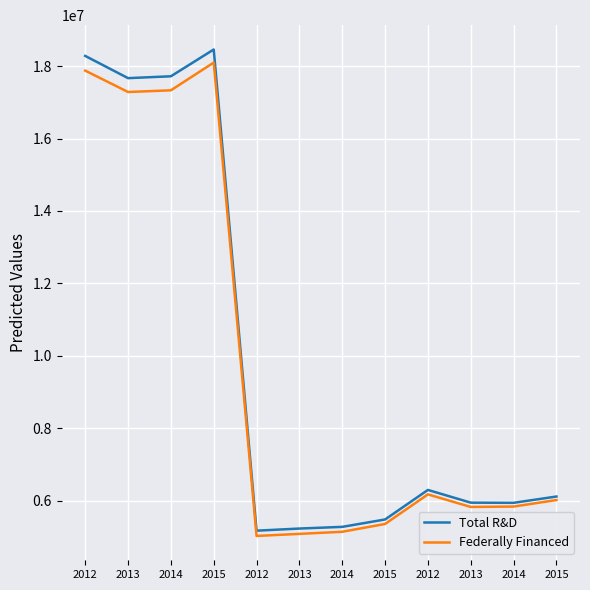

Is it true that Federally Financed equals 6463917 at 2015?

False